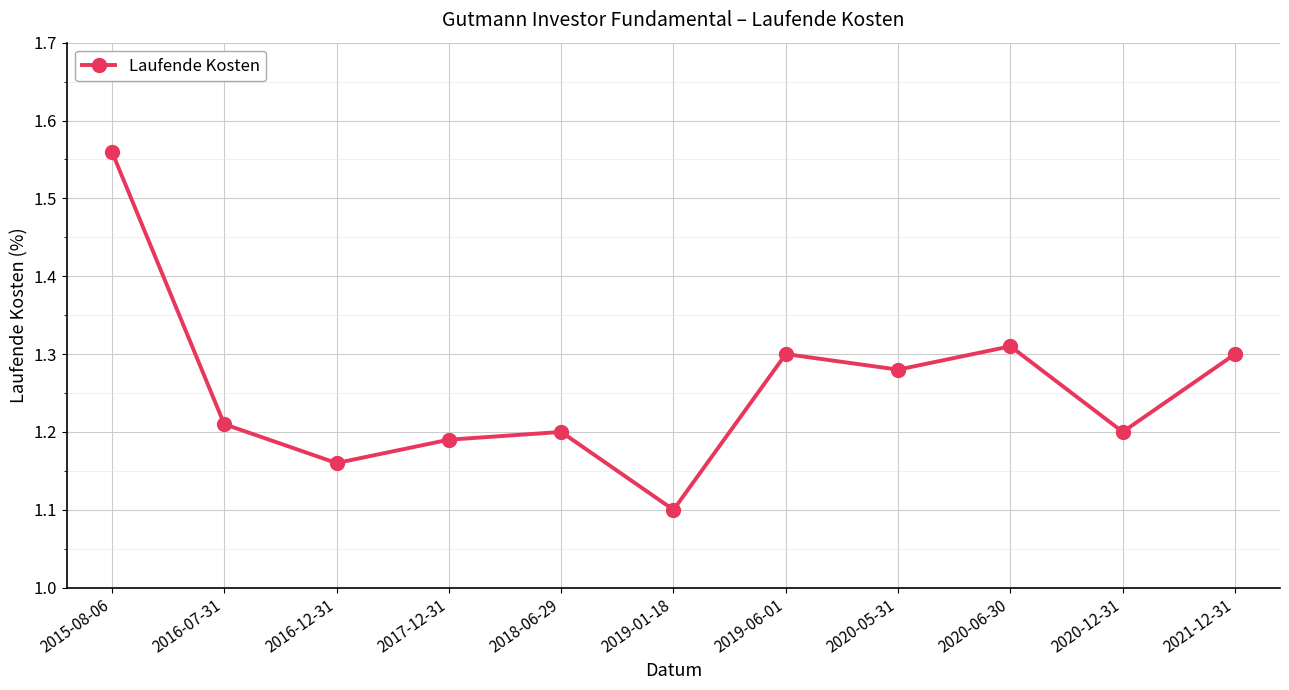

What is the sum of all values?

13.8